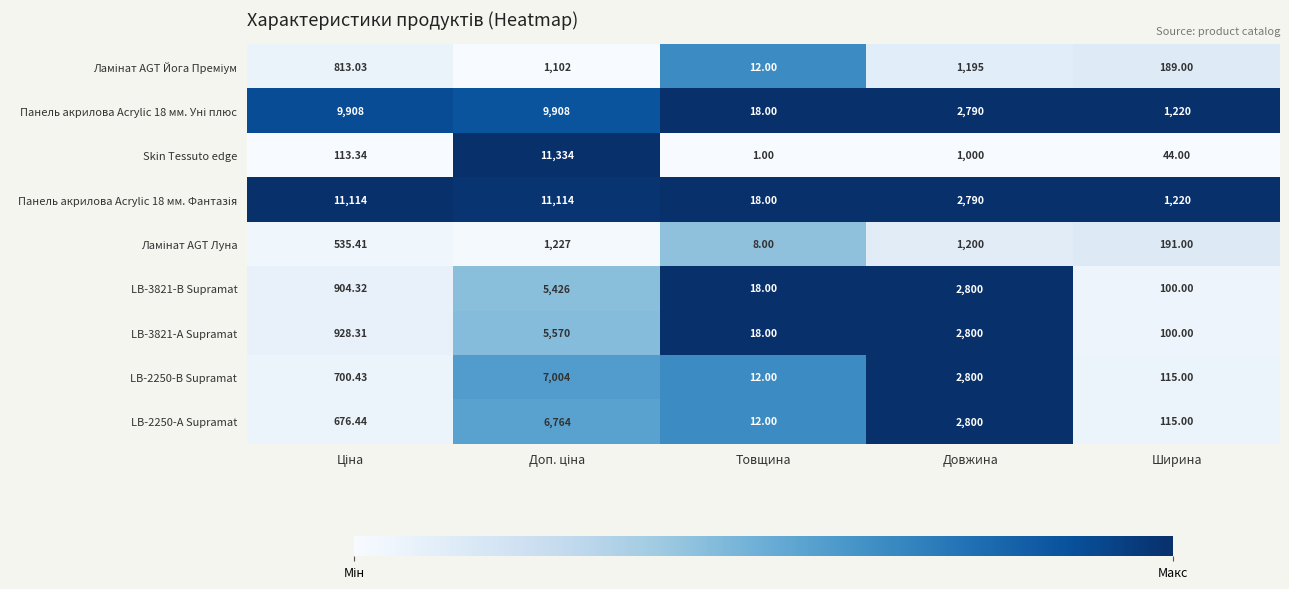

Which label corresponds to the smallest value in the chart?

Товщина